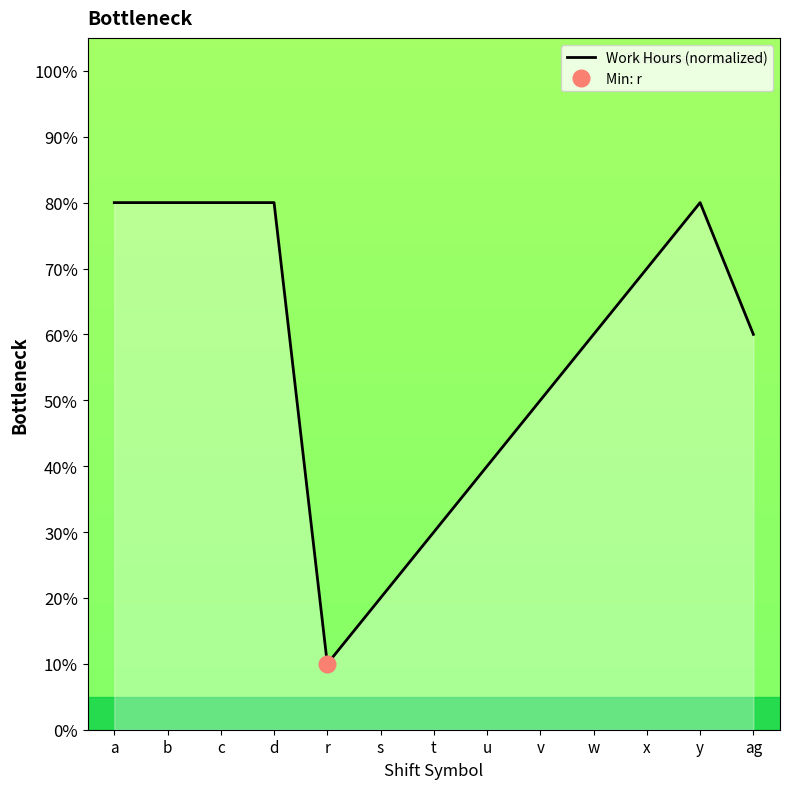

Rank the categories by value from highest to lowest.

a, b, c, d, y, x, w, ag, v, u, t, s, r